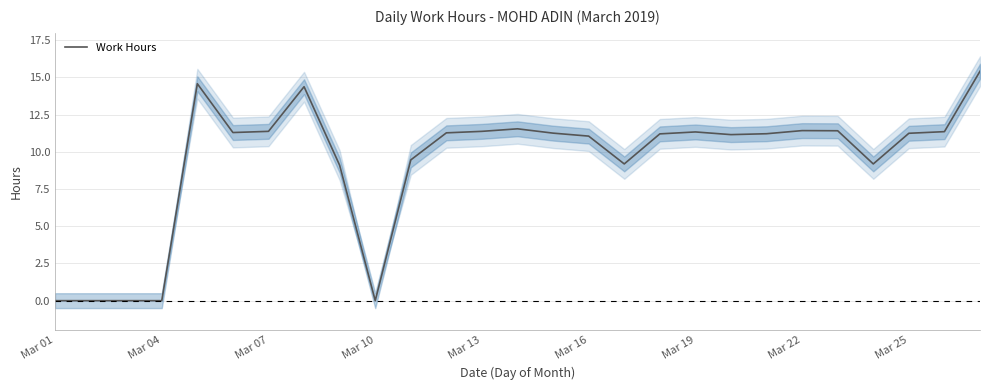

Which category has the lowest value across all series?

Mar 01